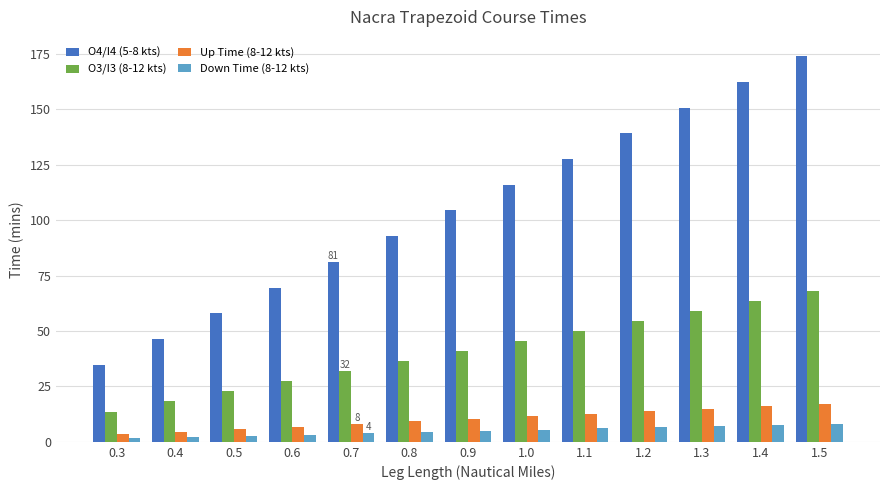

Which series has the widest spread of values?

O4/I4 (5-8 kts)